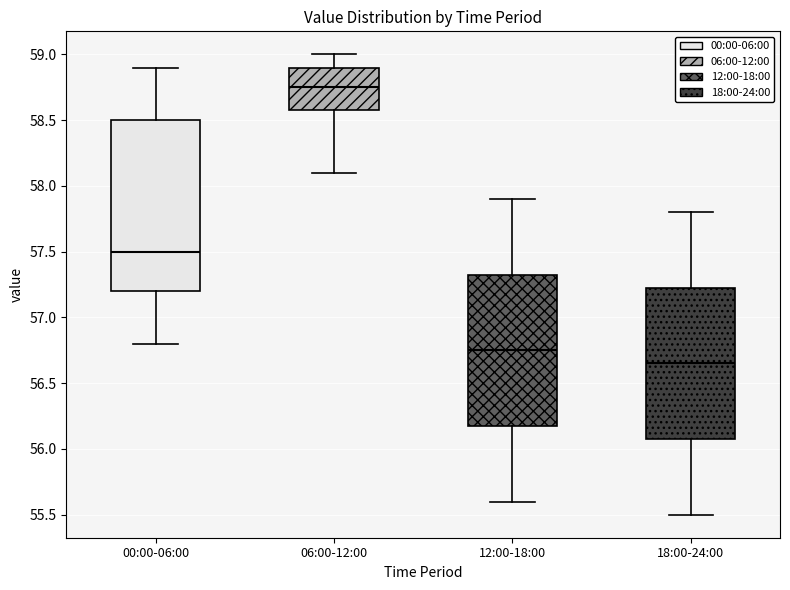

Which box has the lowest median line?

18:00-24:00